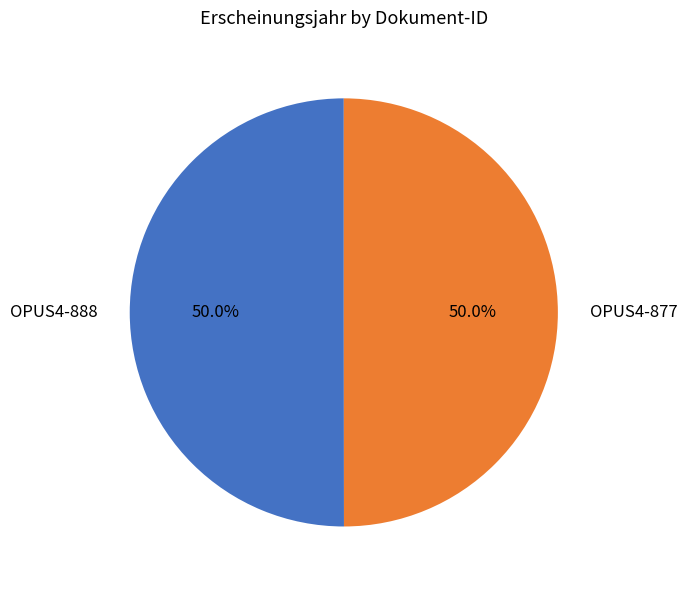

To the nearest percent, what is the combined percentage of OPUS4-877 and OPUS4-888?

100%